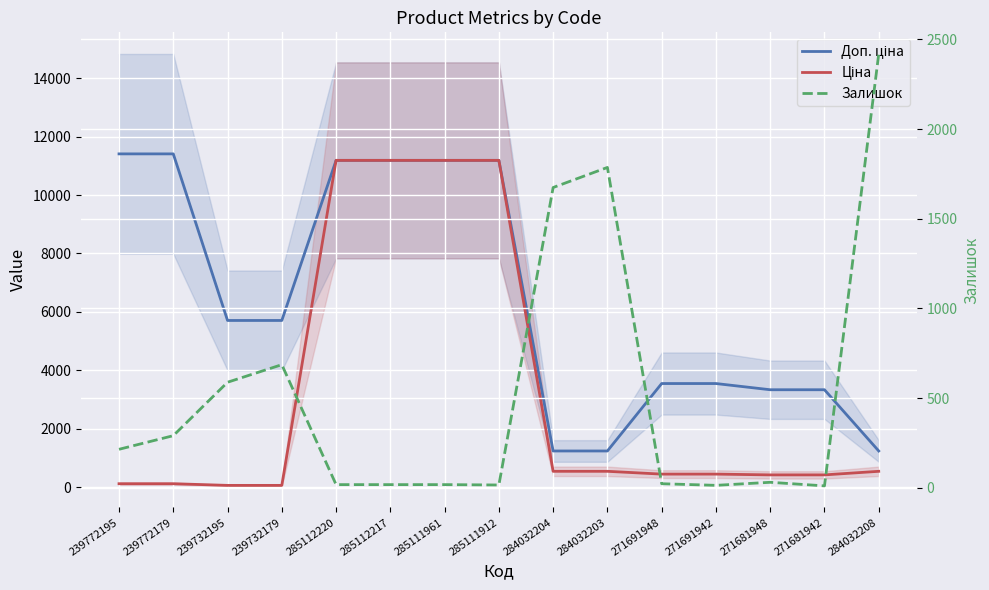

What is the difference between the maximum and second lowest values in the Ціна series?

11131.1